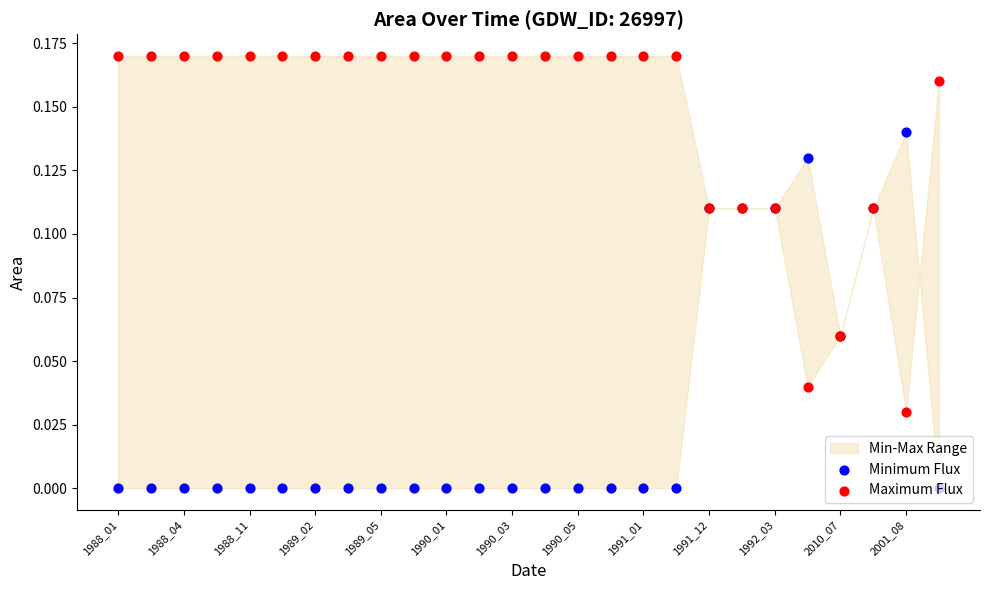

Which series has the largest total across all categories?

Maximum Flux